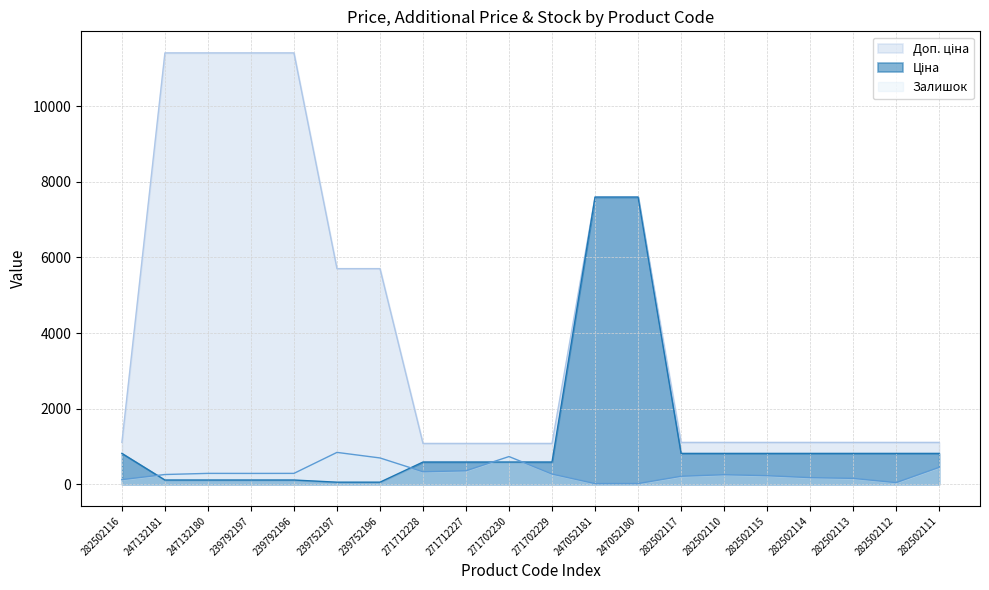

How many series are shown in this chart?

3